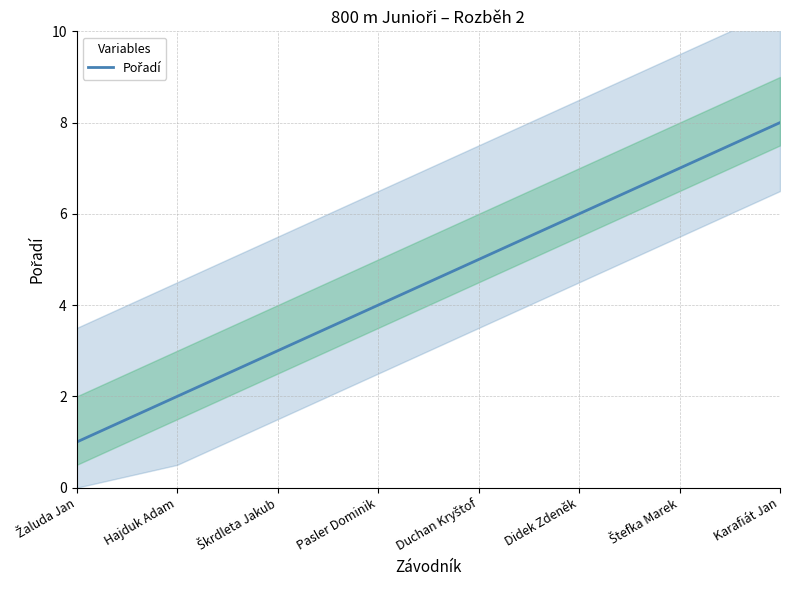

What is the sum of the values at Škrdleta Jakub and Duchan Kryštof?

8